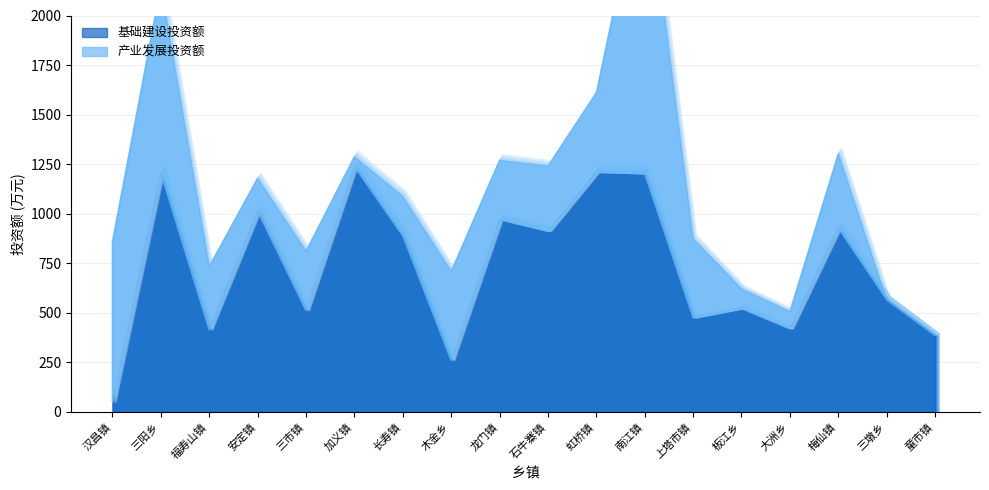

What value does the 产业发展投资额 series have at 上塔市镇?

400.0